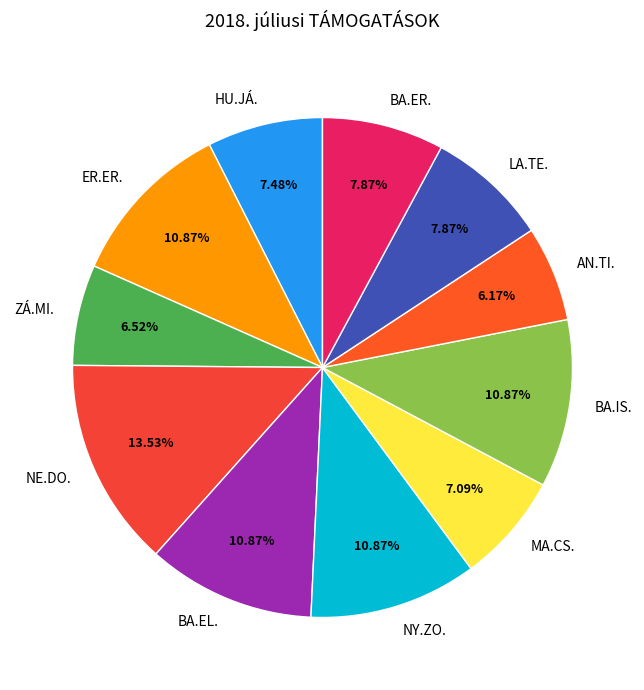

Does any single category account for the majority?

No